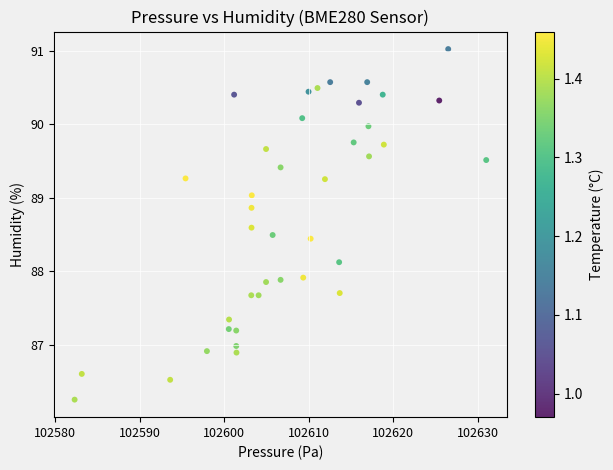

What is the range of Y values (max minus min)?

4.8